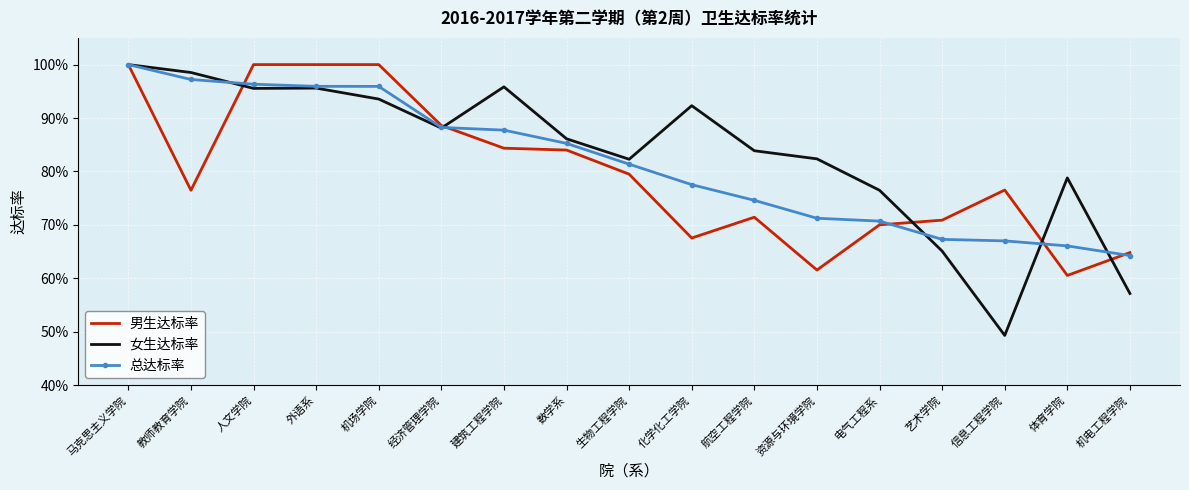

Which series has the widest spread of values?

女生达标率